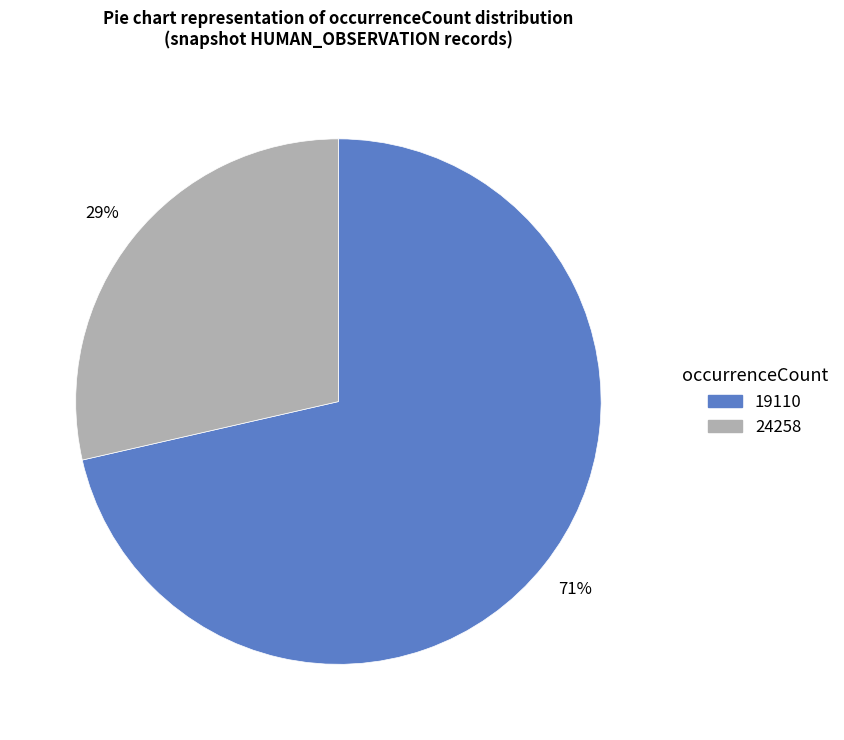

What percentage is the 24258 slice, to the nearest percent?

29%